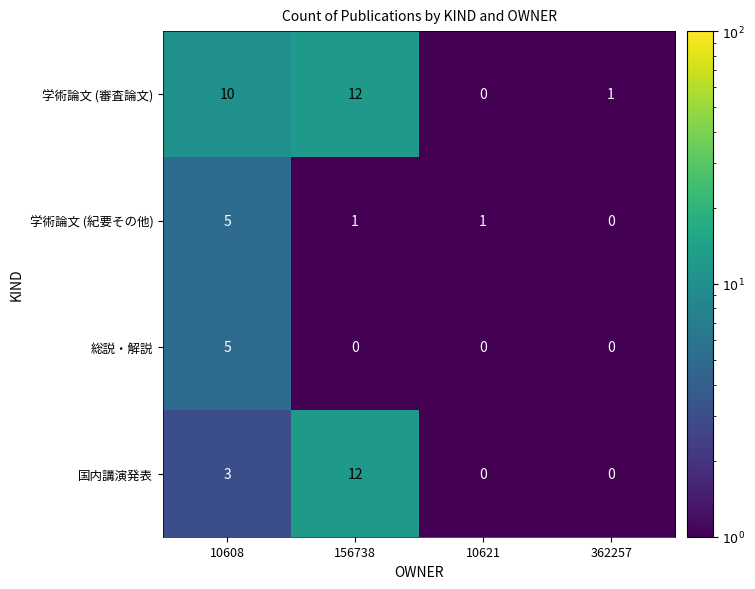

At how many categories does at least one series exceed 0?

4